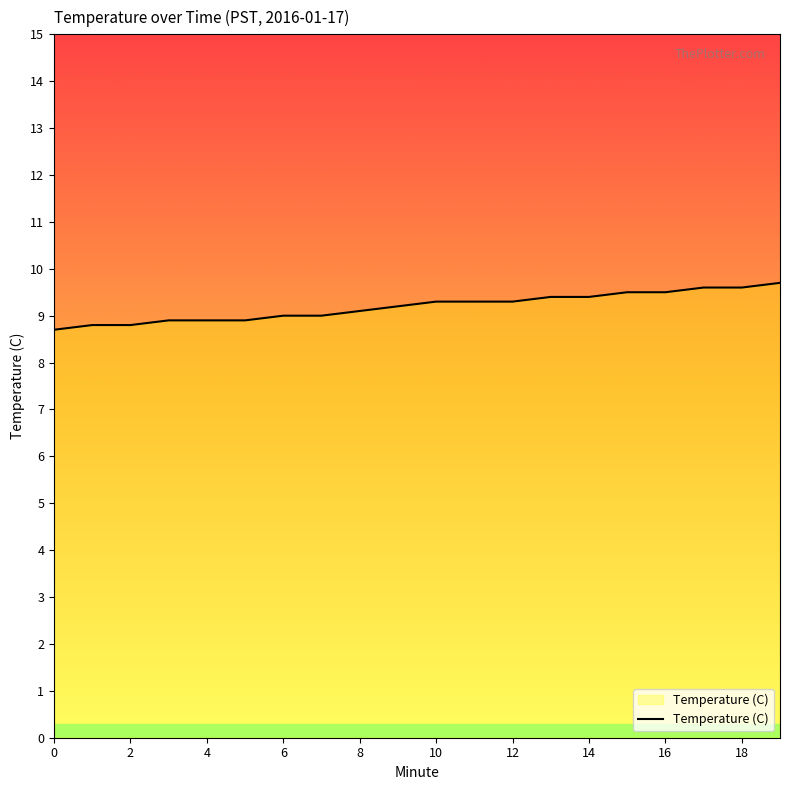

What is the maximum value shown in the chart?

9.7